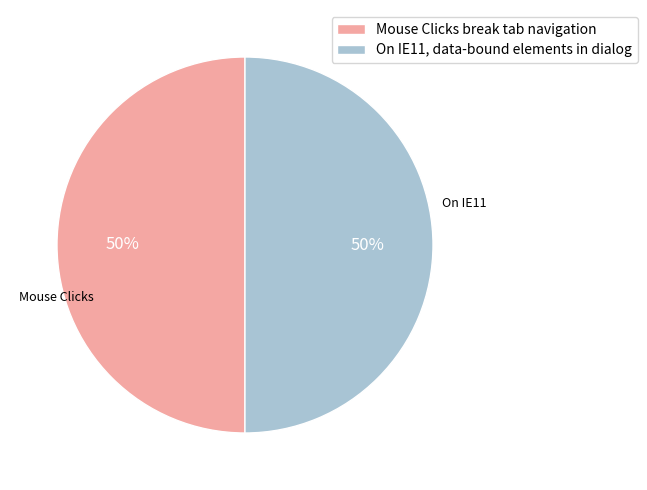

Is the sum of Mouse Clicks break tab navigation and On IE11, data-bound elements in dialog greater than half?

Yes